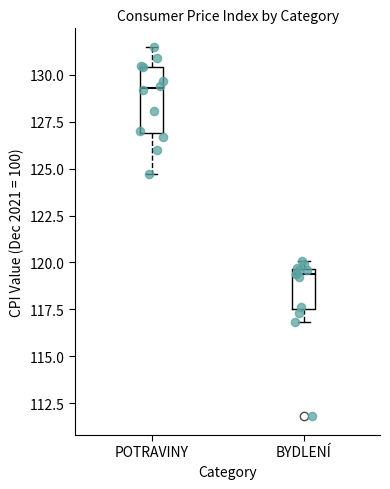

Reading left to right, transcribe this box plot: for each box, give where its median line is, the range the box spans, and where its two whiskers end, as read against the y-axis. The values are not printed on the chart, so give them approximately, as read against the axis.

POTRAVINY: median 129.5, box 127.0 to 130.5, whiskers 124.5 to 131.5
BYDLENÍ: median 119.5 (just below the box's upper edge), box 117.5 to 119.5, whiskers 117.0 to 120.0